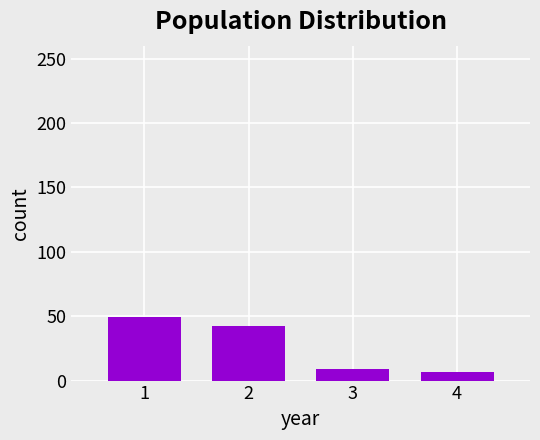

Reading left to right, transcribe all the data shown in this chart.

49	42	9	7